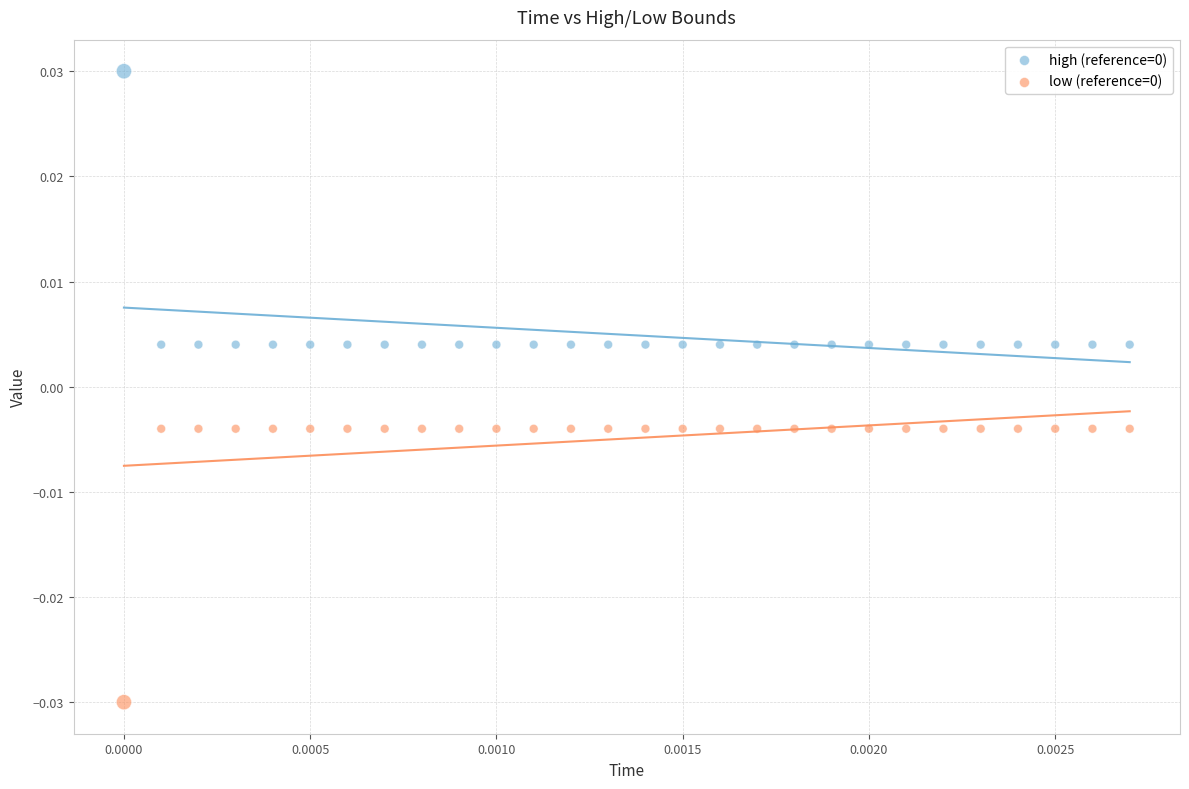

Count the number of points in this scatter plot.

56